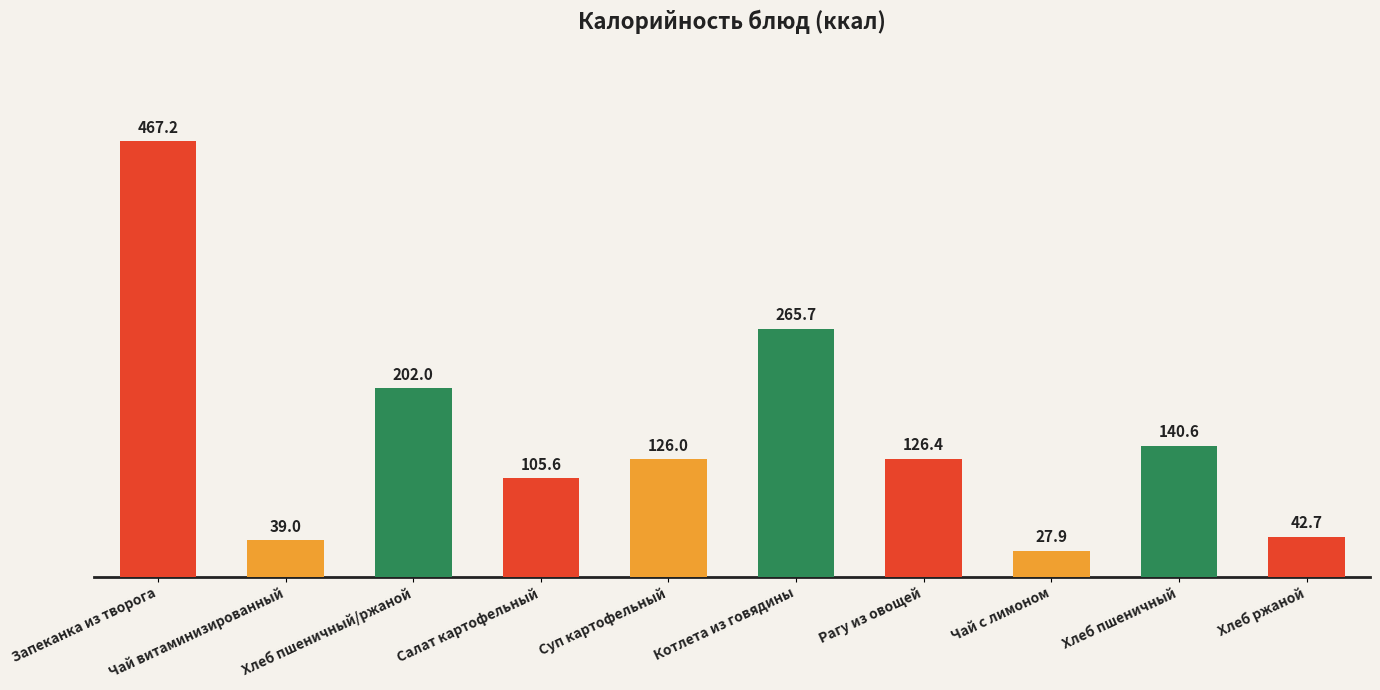

Reading left to right, list all the values displayed in this chart.

467.2	39.0	202.0	105.6	126.0	265.7	126.4	27.9	140.6	42.7